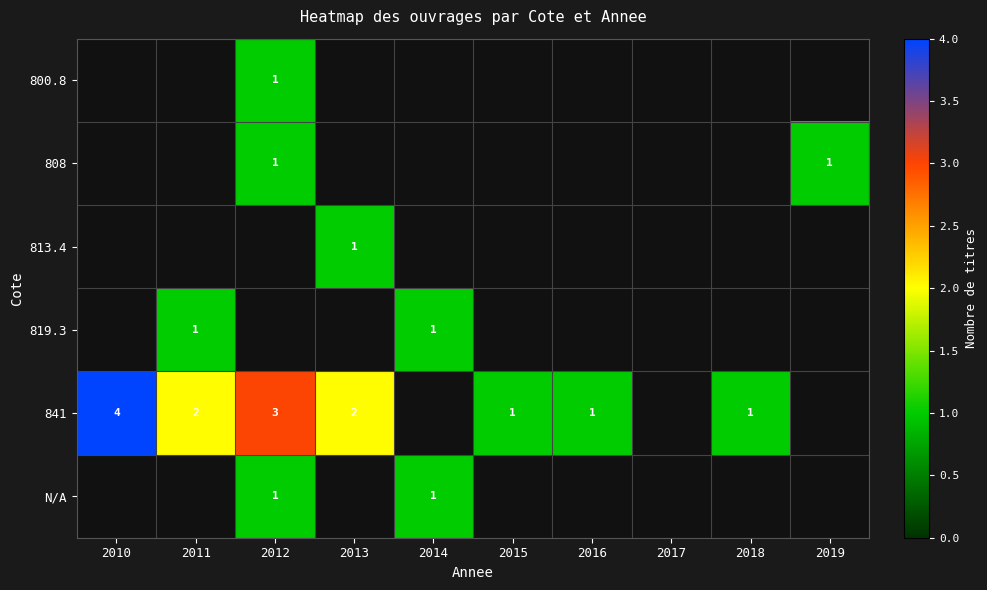

True or false: 841 has a value of 1 at 2015.

True